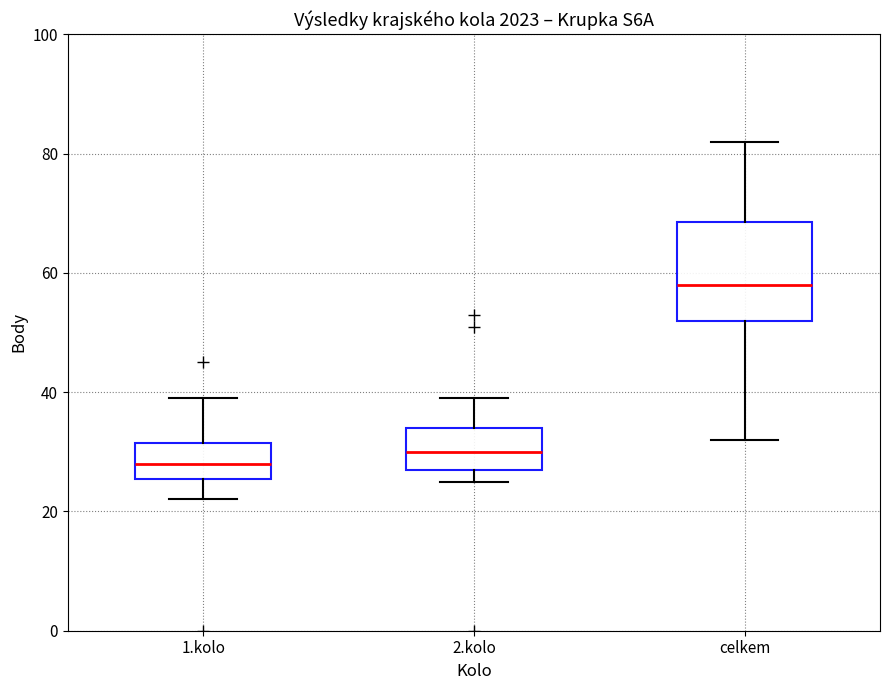

Reading left to right, read every box against the y-axis: the position of its median line, the range the box covers, and the ends of its whiskers. The values are not printed on the chart, so give them approximately, as read against the axis.

1.kolo: median 28, box 26 to 32, whiskers 22 to 40
2.kolo: median 30, box 28 to 34, whiskers 26 to 40
celkem: median 58, box 52 to 68, whiskers 32 to 82